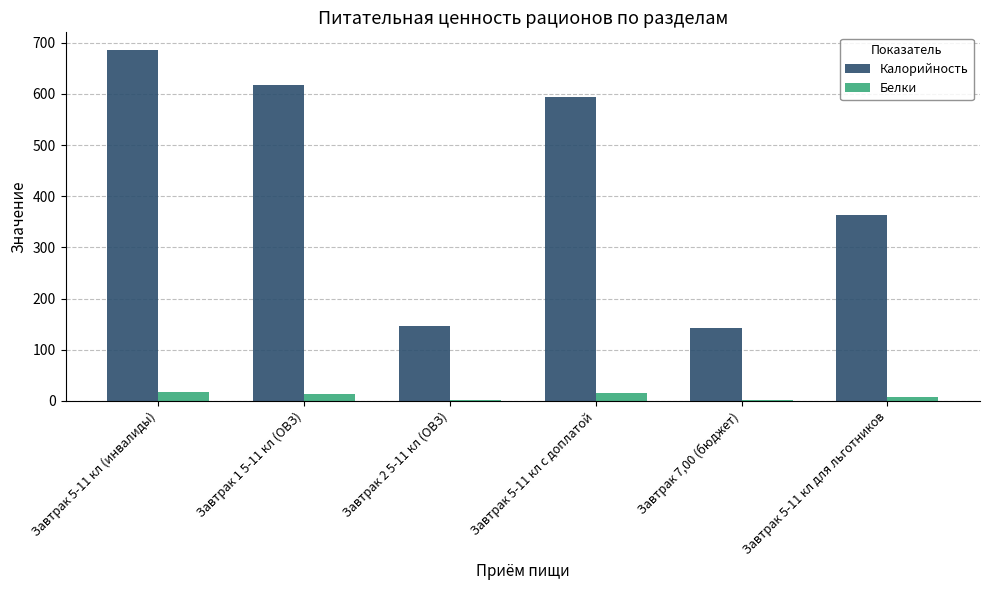

Is the value of Калорийность at Завтрак 7,00 (бюджет) greater than the value of Белки at Завтрак 5-11 кл для льготников?

Yes